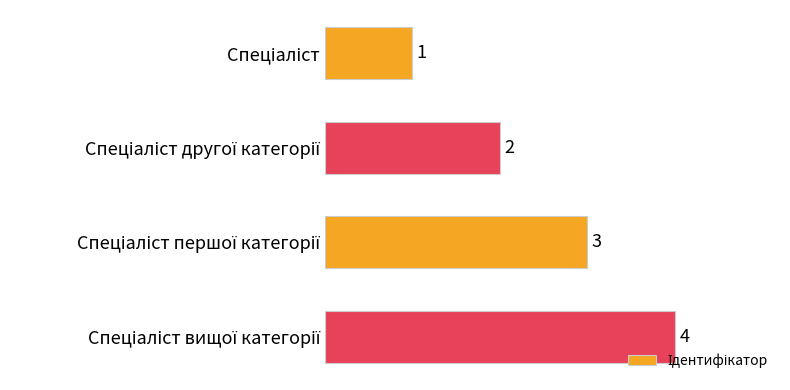

Count the values in the range 2 to 4.

3